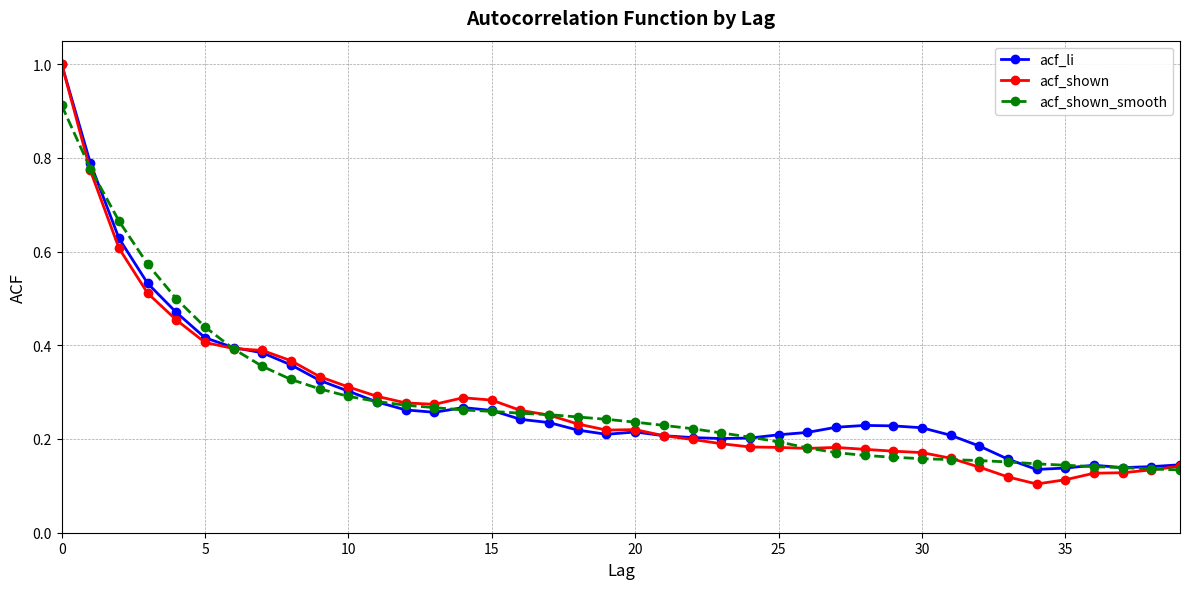

At how many categories does at least one series exceed 0?

40